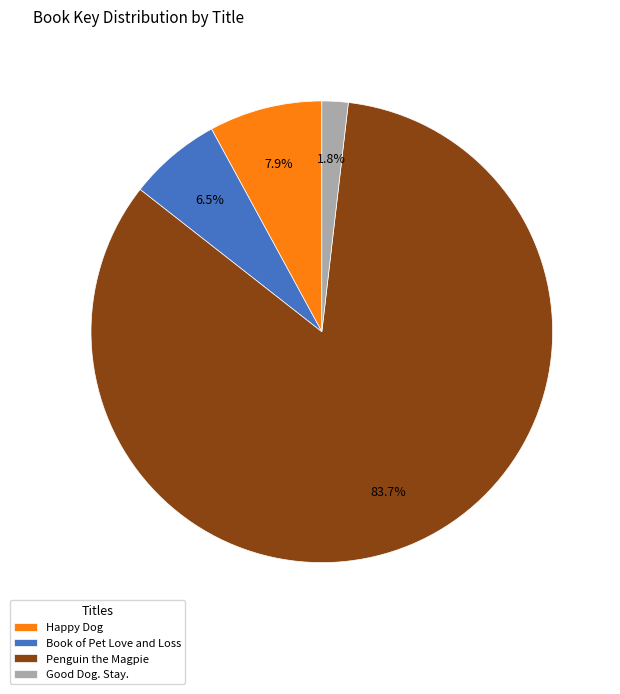

Rank the categories by value from lowest to highest.

Good Dog. Stay., Book of Pet Love and Loss, Happy Dog, Penguin the Magpie